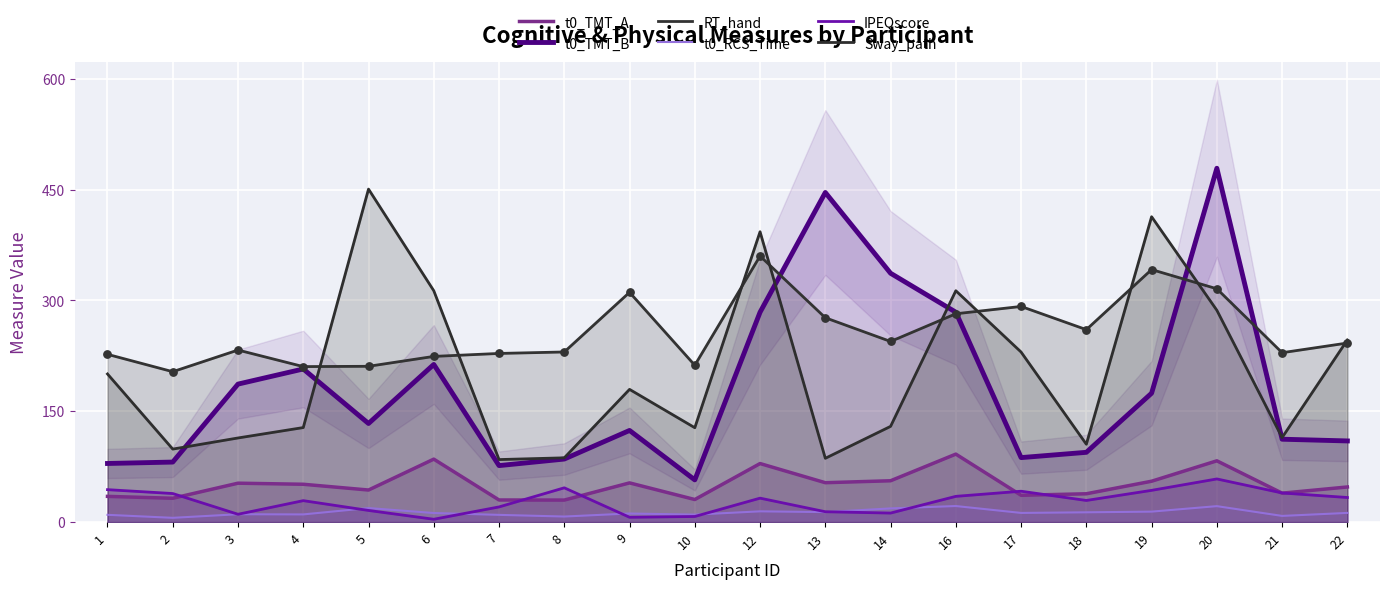

Which series has the largest total across all categories?

RT_hand